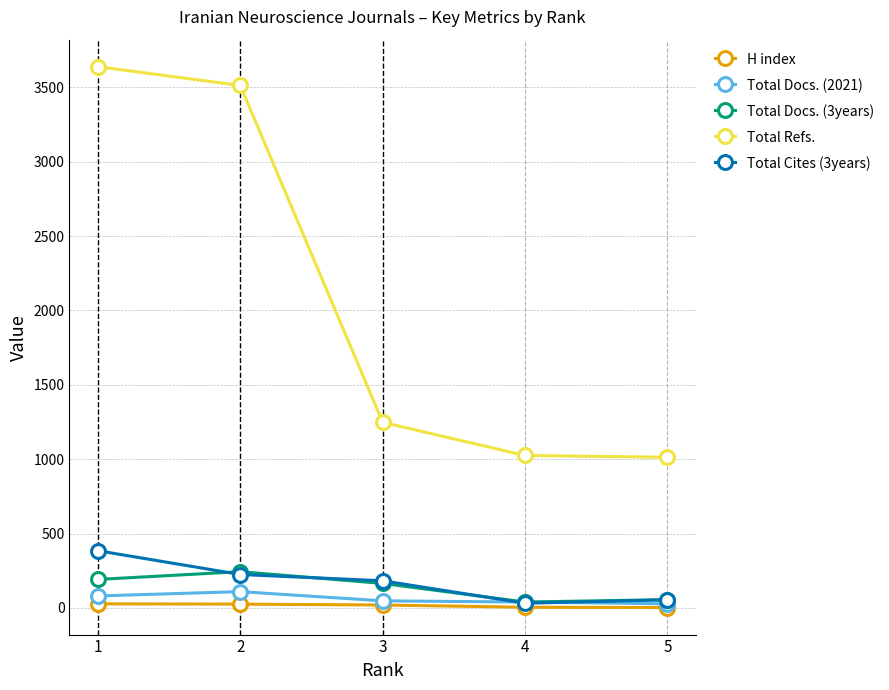

Which category has the highest value across all series?

1